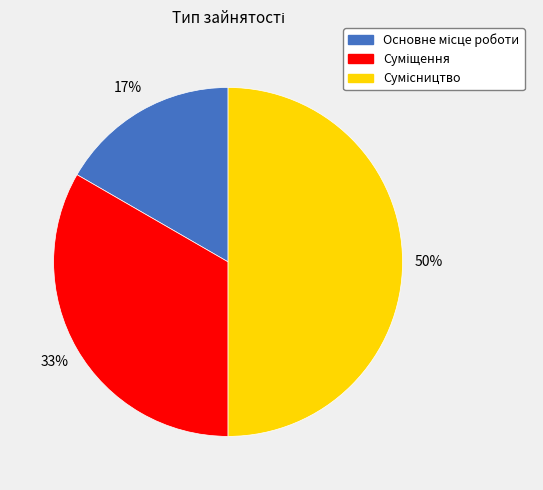

Count the number of slices in the pie.

3